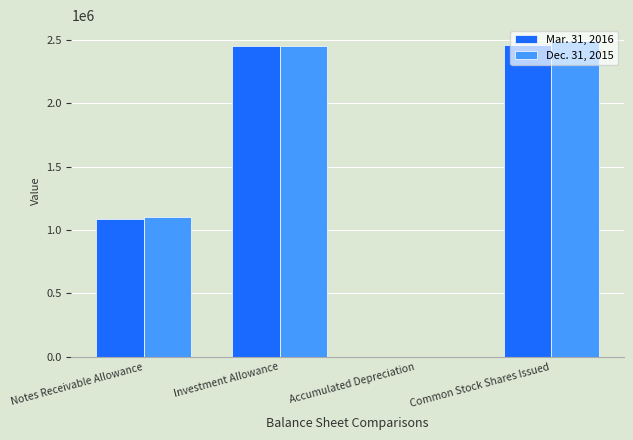

What is the greatest value displayed?

2490514